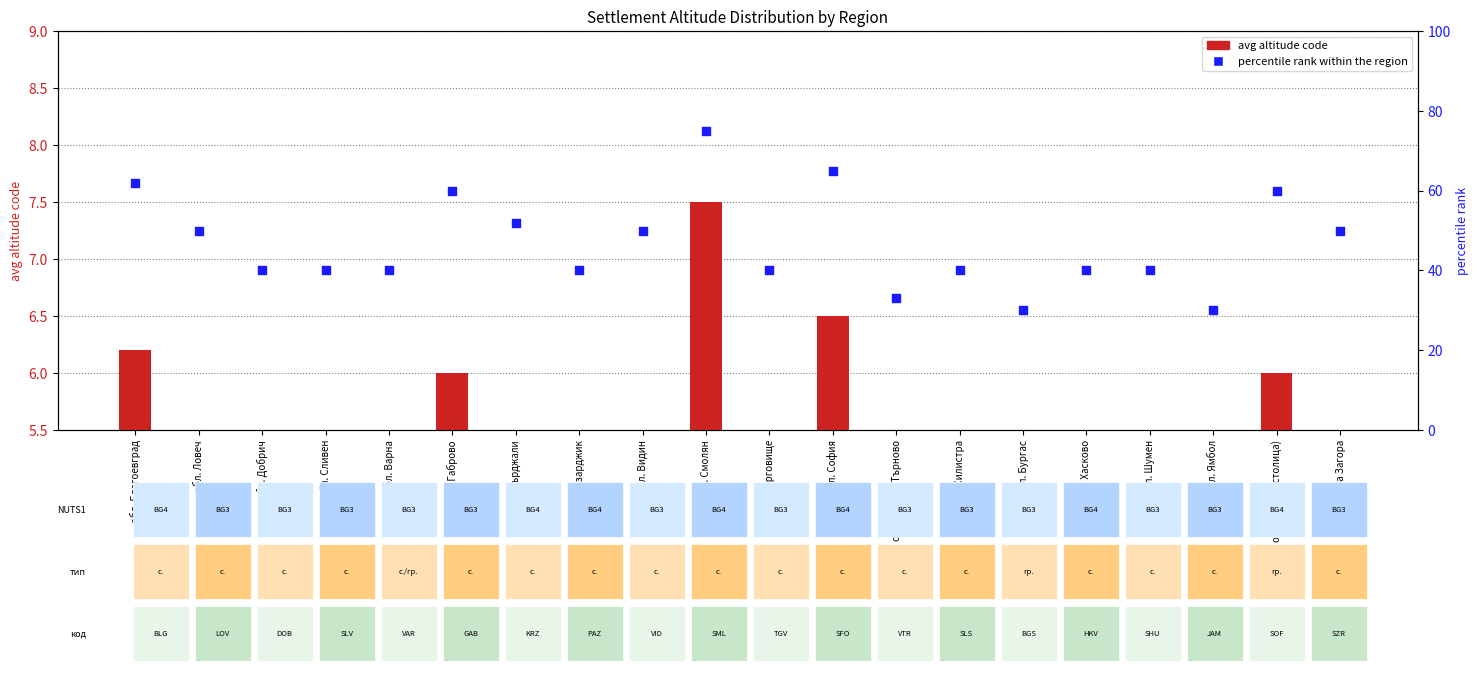

Which series has the widest spread of Y values?

percentile rank within the region